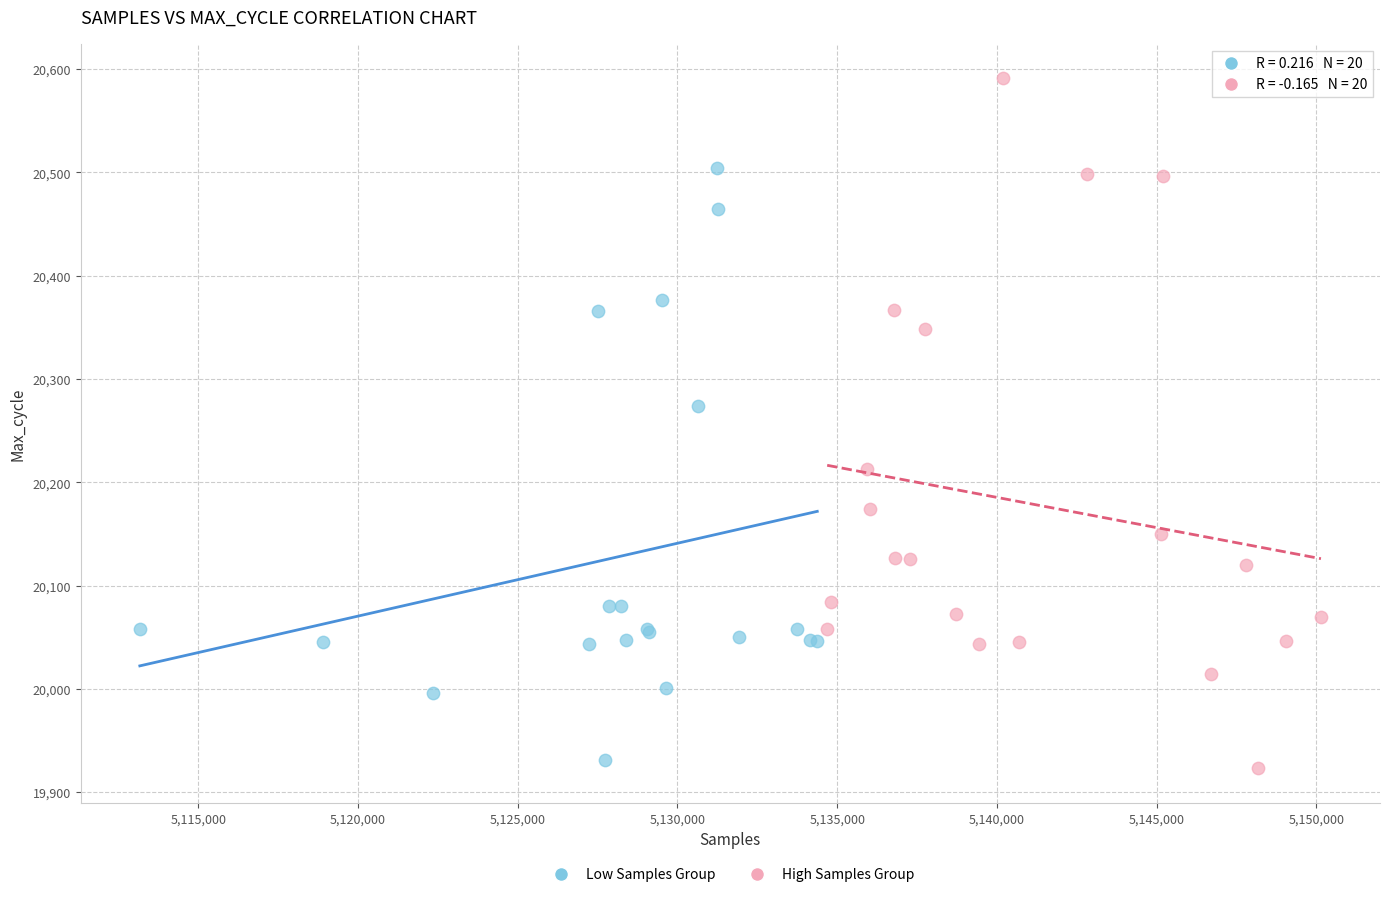

Which series has the widest spread of Y values?

High Samples Group